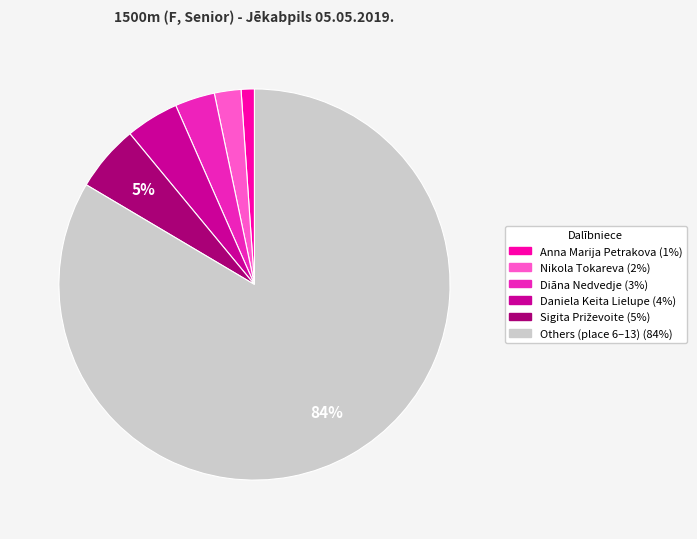

Does any single category account for the majority?

Yes